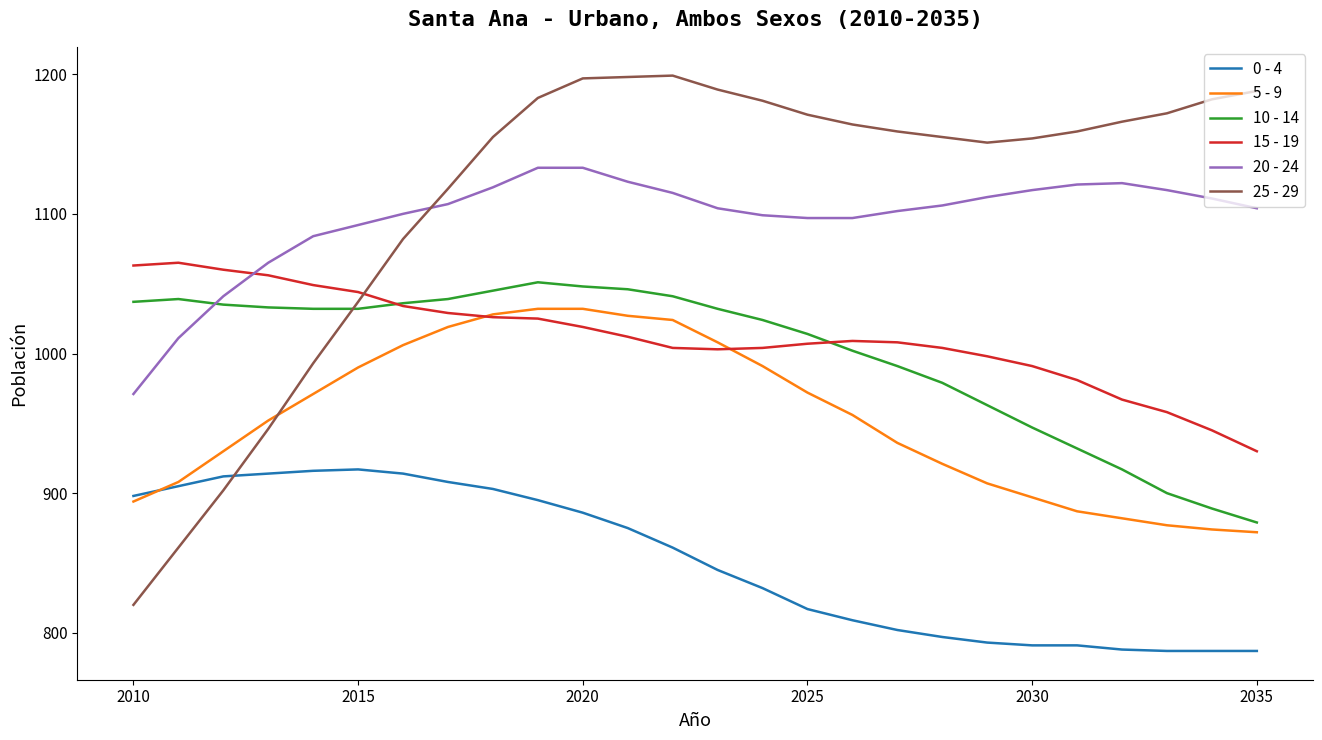

Which series ends up on top after the final intersection of 25 - 29 and 10 - 14?

25 - 29